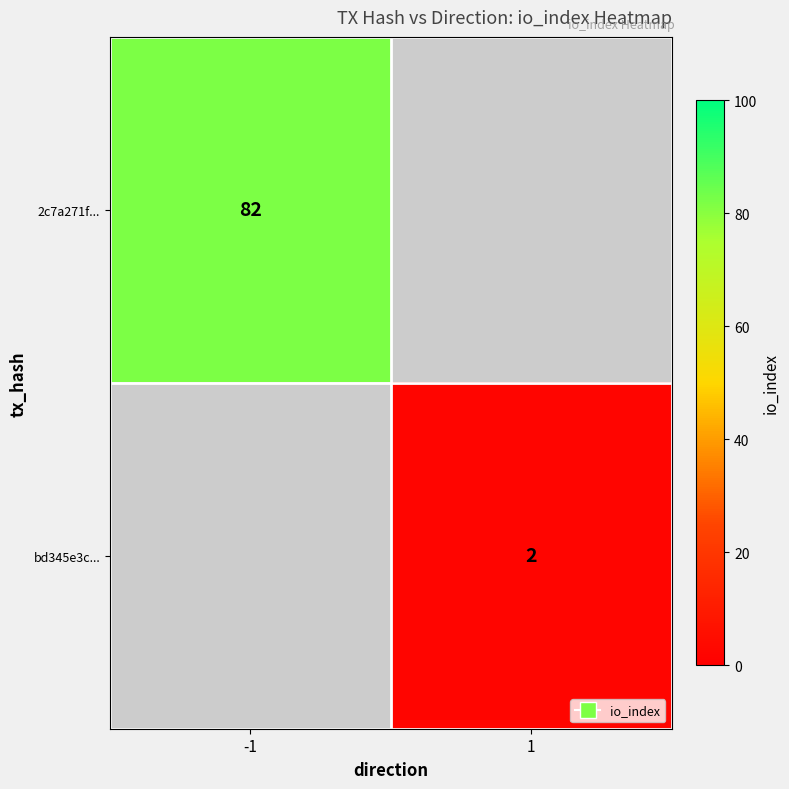

How many distinct data groups are displayed?

2